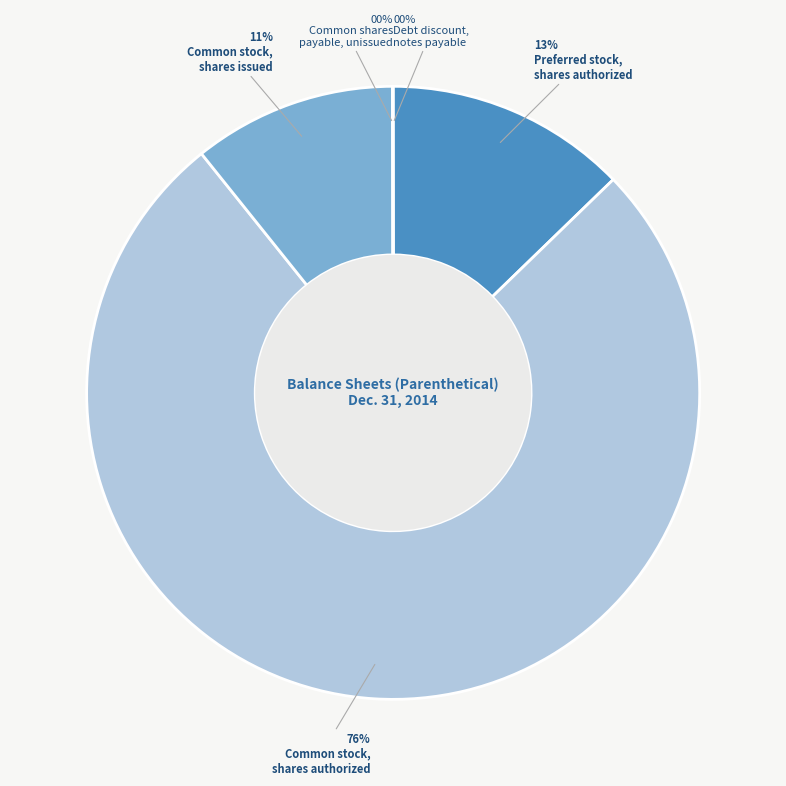

Does any single category account for the majority?

Yes